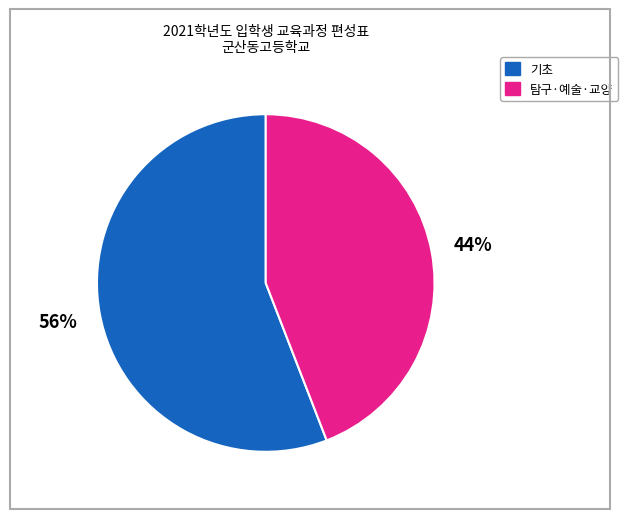

Does any single category account for the majority?

Yes